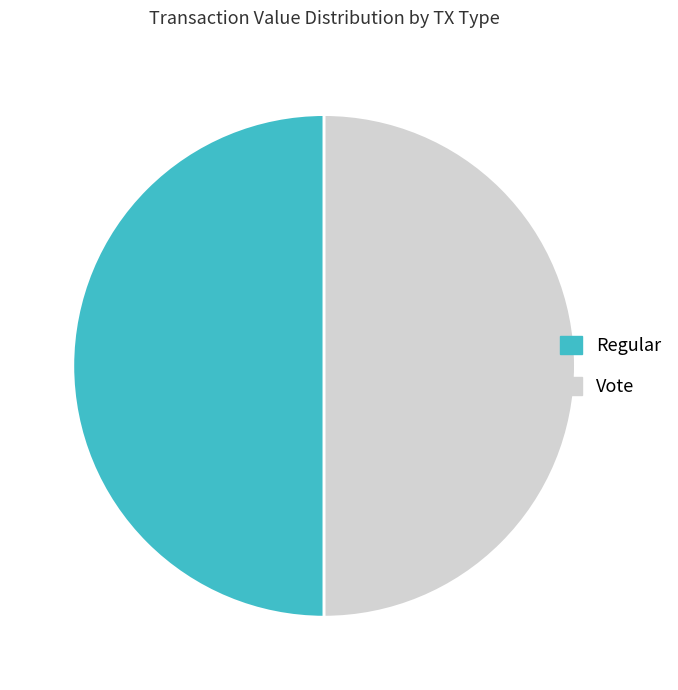

Approximately how many times larger is the value at Vote compared to Regular?

1.0